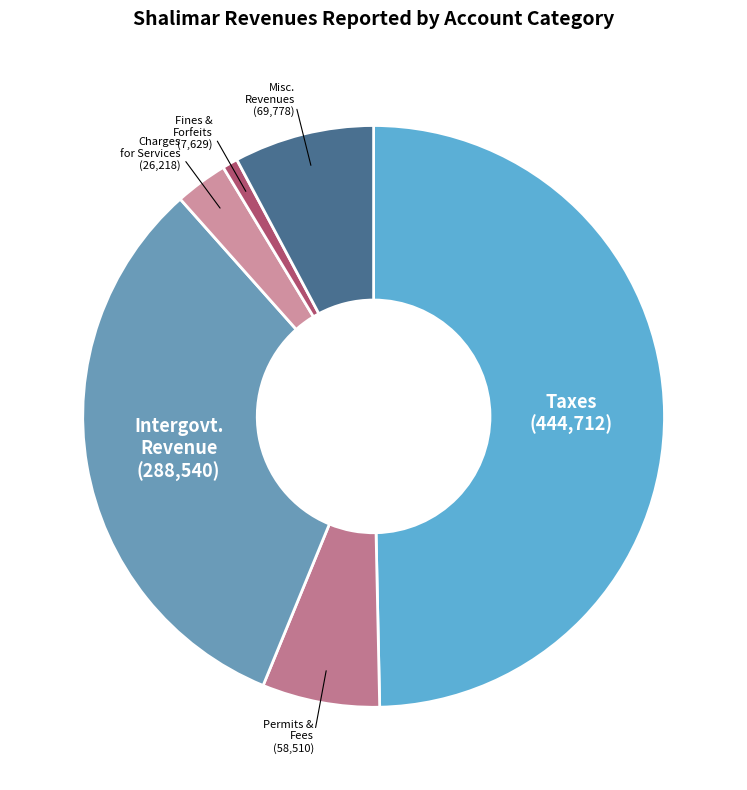

How many segments does this pie chart have?

6